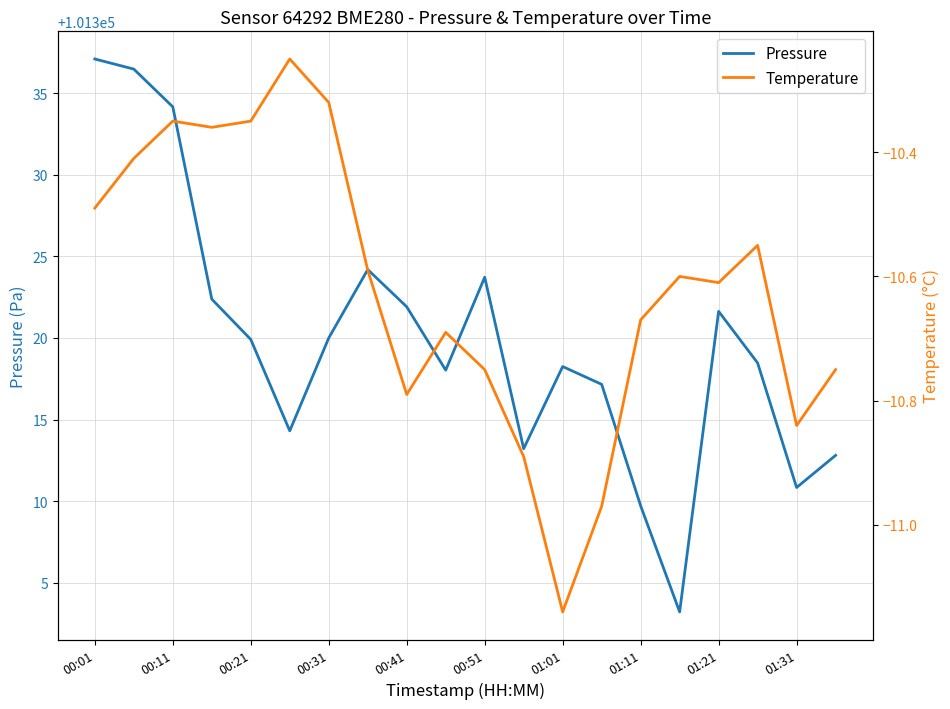

Reading left to right, extract all data points from this chart.

Pressure: 101337.1	101336.5	101334.2	101322.4	101319.9	101314.3	101320.0	101324.2	101321.9	101318.0	101323.7	101313.2	101318.2	101317.2	101309.7	101303.2	101321.6	101318.5	101310.8	101312.8
Temperature: -10.5	-10.4	-10.3	-10.4	-10.3	-10.2	-10.3	-10.6	-10.8	-10.7	-10.8	-10.9	-11.1	-11.0	-10.7	-10.6	-10.6	-10.6	-10.8	-10.8